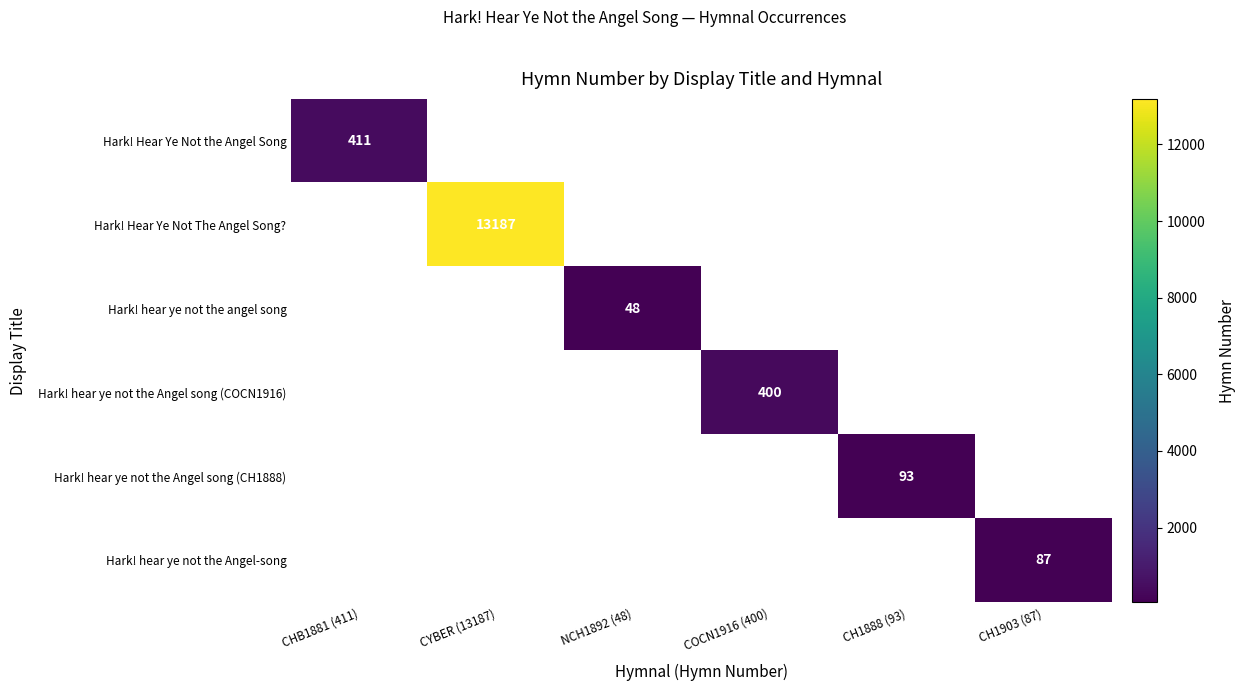

At which category does the chart reach its minimum across all series?

NCH1892 (48)